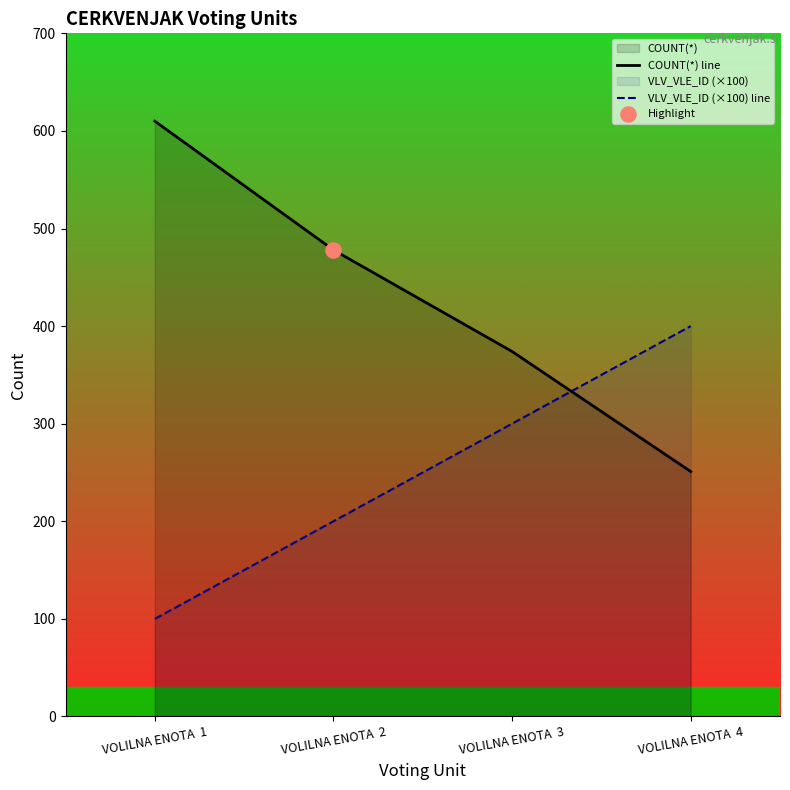

At how many categories does at least one series exceed 387?

3